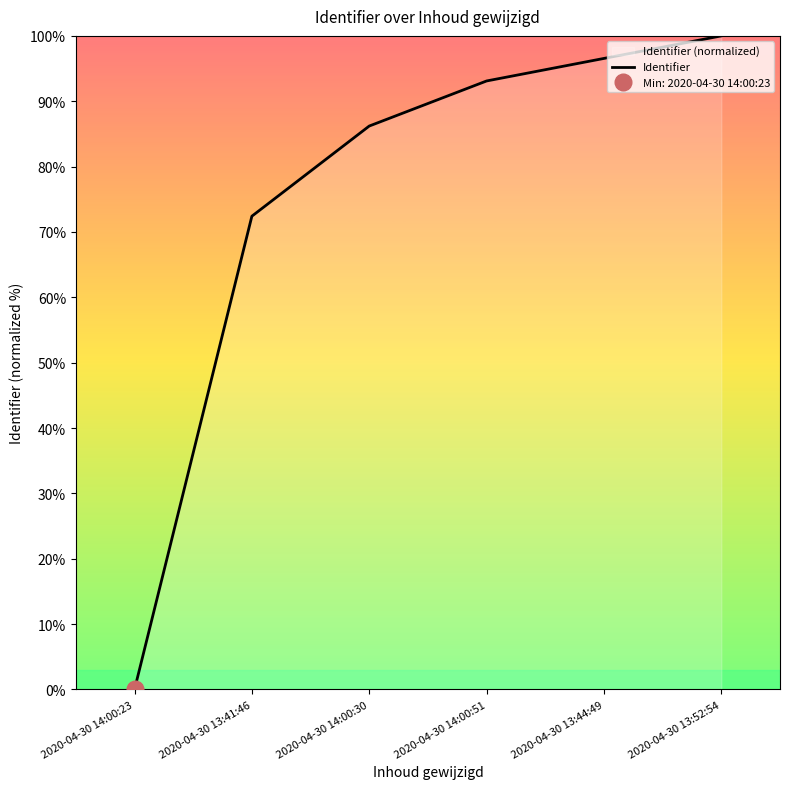

Between 2020-04-30 13:52:54 and 2020-04-30 14:00:51, which is larger?

2020-04-30 13:52:54